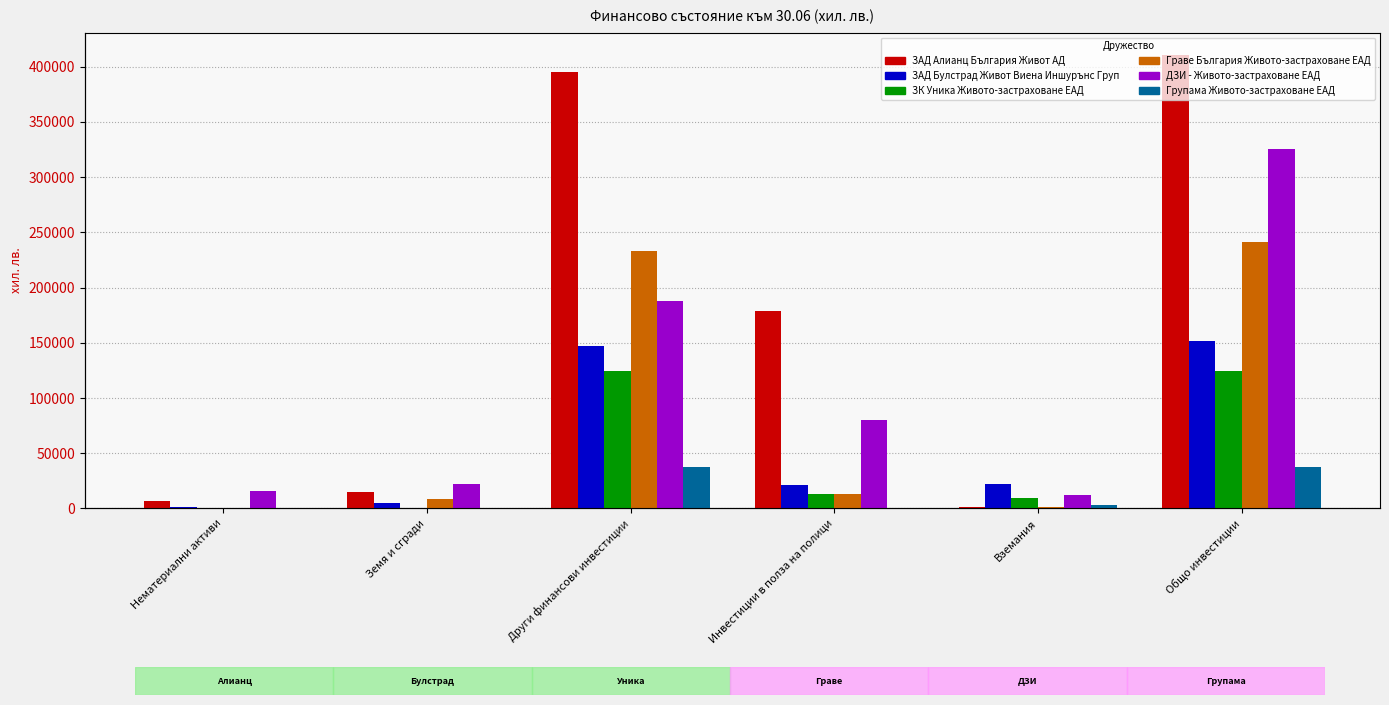

At how many categories does at least one series exceed 39124?

3